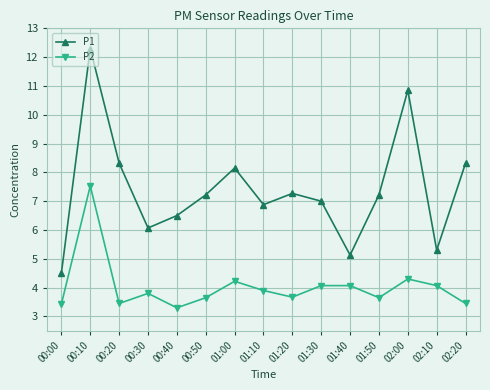

The value of P1 at 00:10 is 20.1. True or false?

False